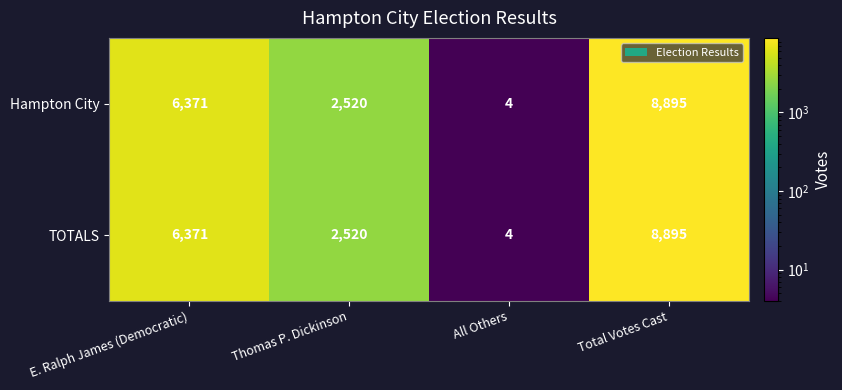

At which category does the chart reach its minimum across all series?

All Others